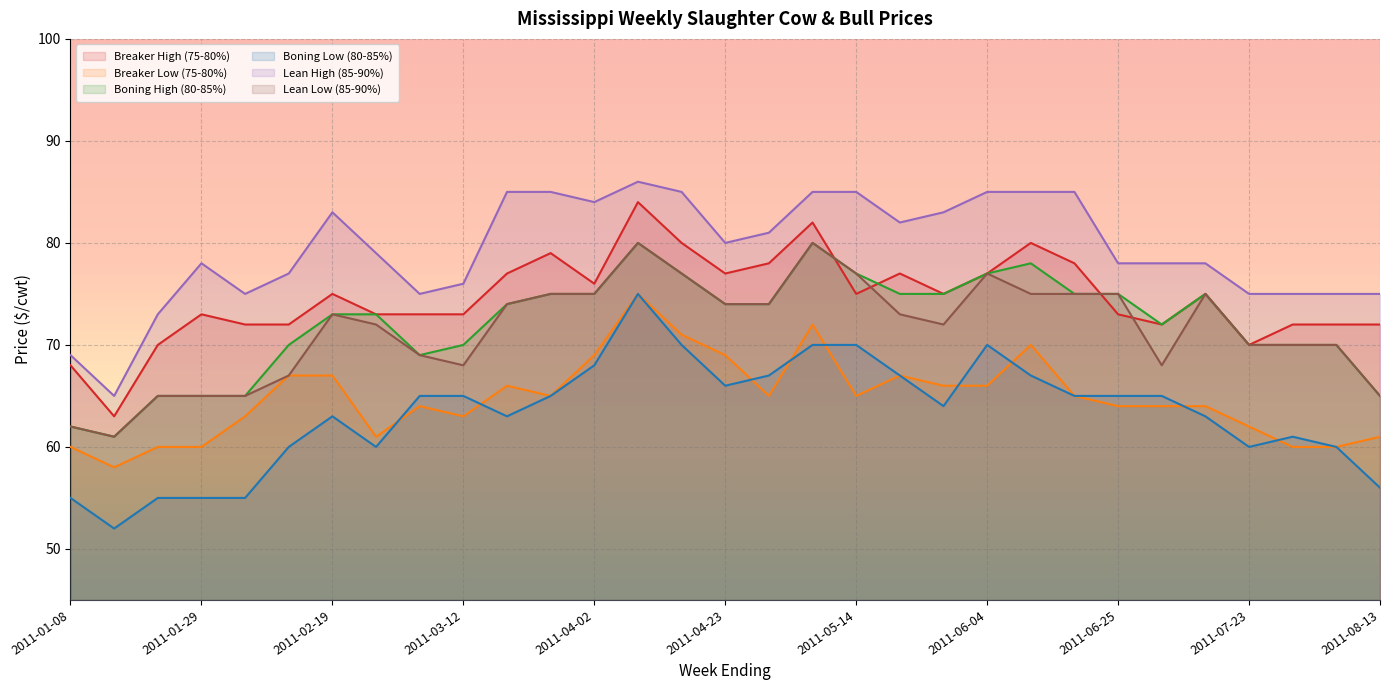

The Boning Low (80-85%) series shows 70 at 2011-06-04. True or false?

True